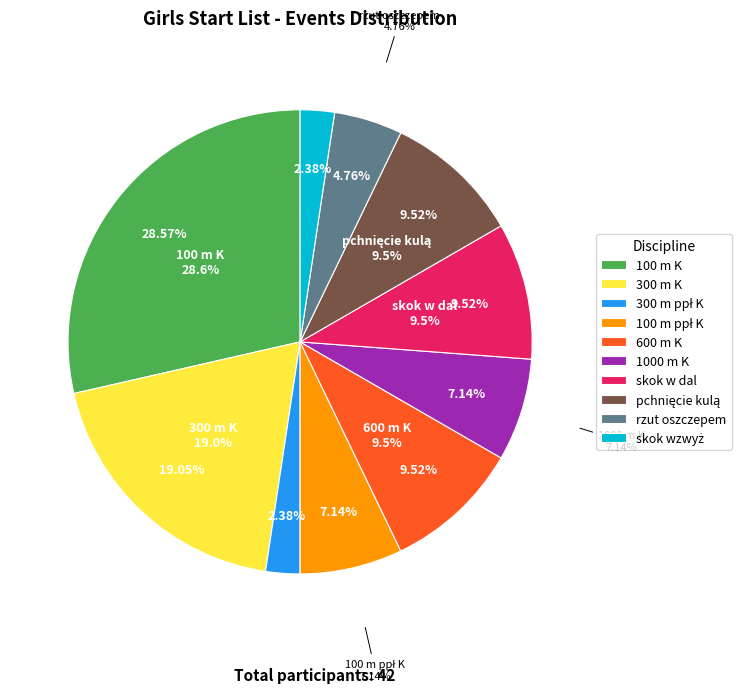

Does 600 m K account for over 50% of the chart?

No